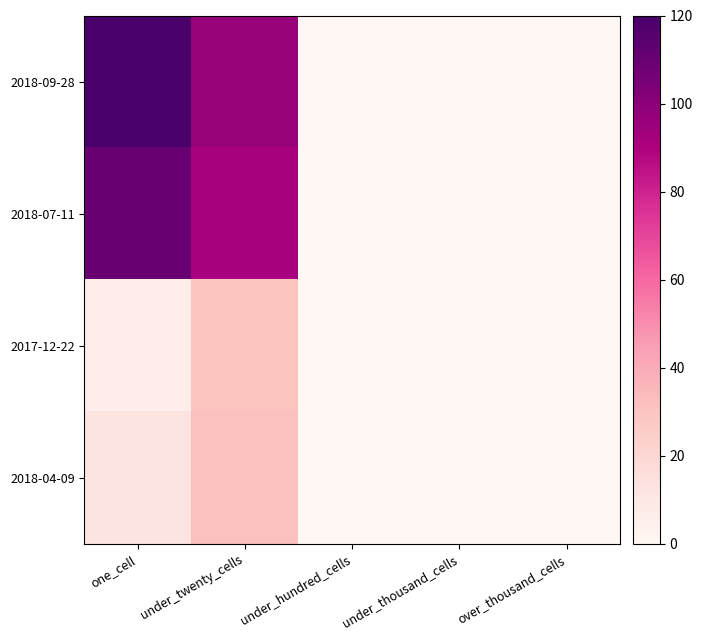

Which series has the largest range (max minus min)?

2018-09-28